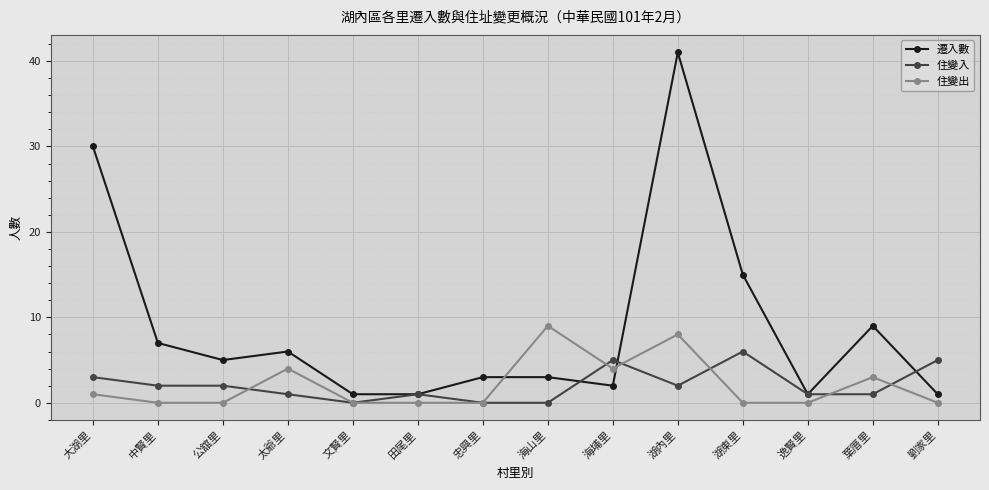

True or false: 住變入 and 住變出 cross at least once.

True